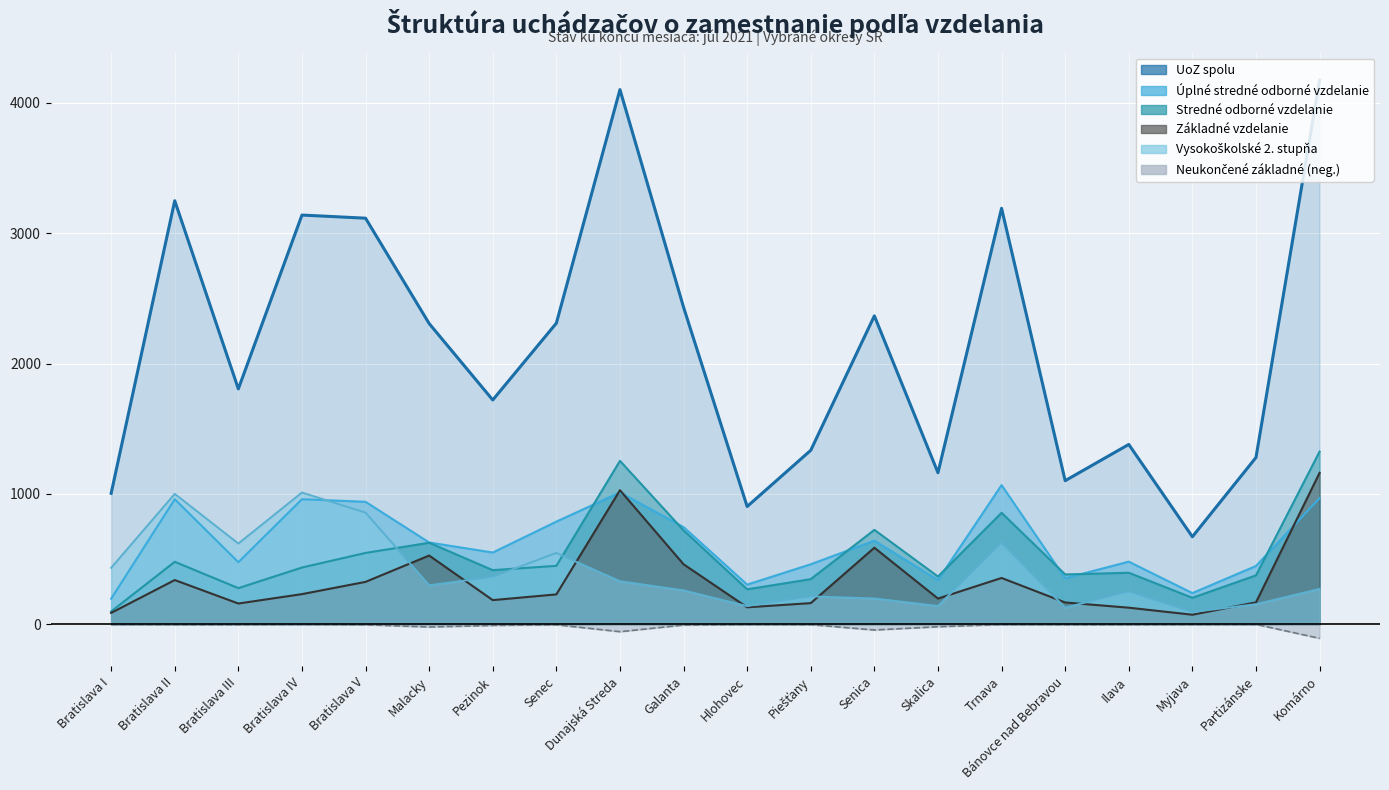

Where is the first local maximum for Vysokoškolské 2. stupňa?

Bratislava II